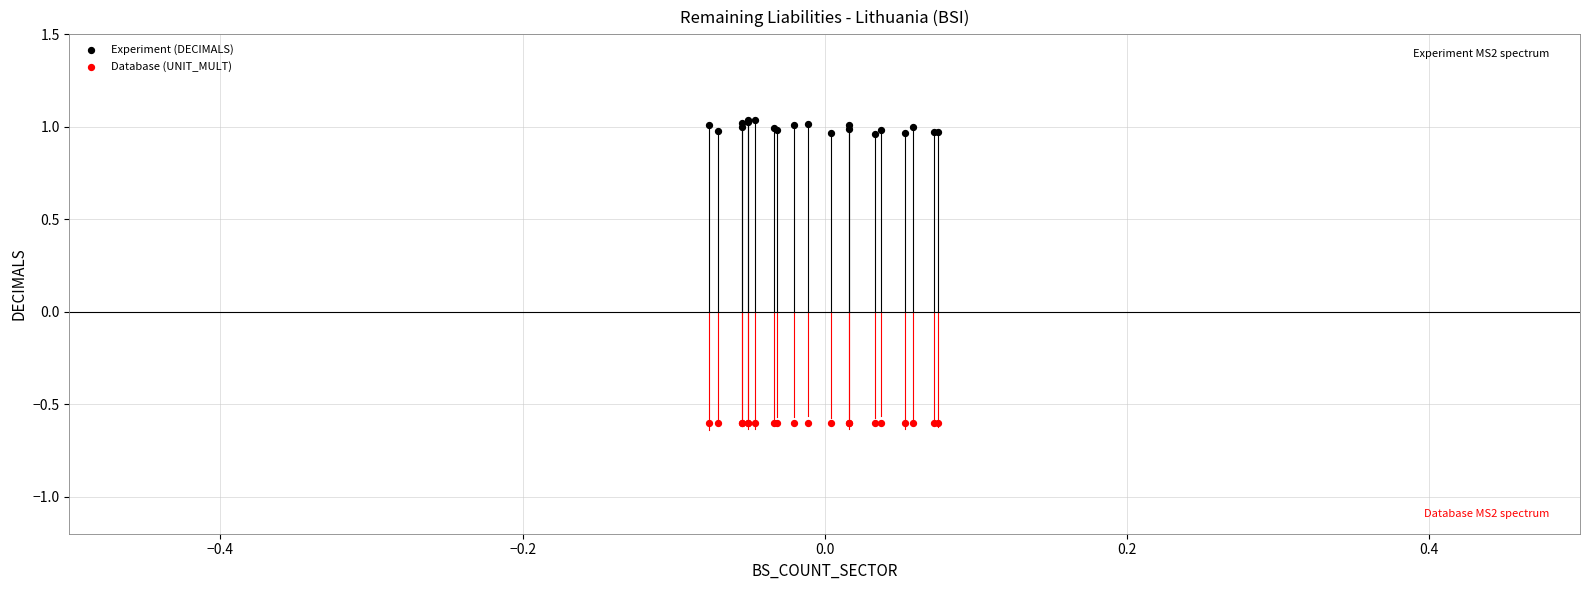

Which series contains the lowest Y value?

Database (UNIT_MULT)